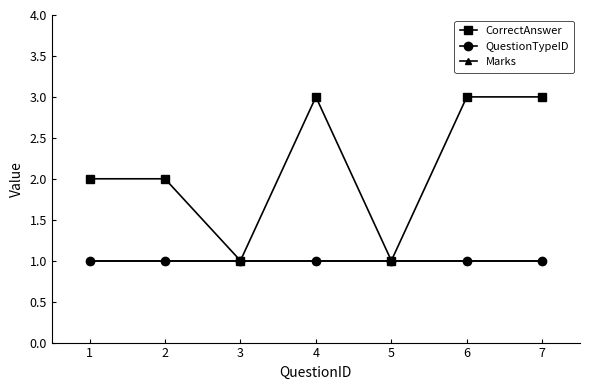

Rank the series at 6 from highest to lowest value.

CorrectAnswer, QuestionTypeID, Marks